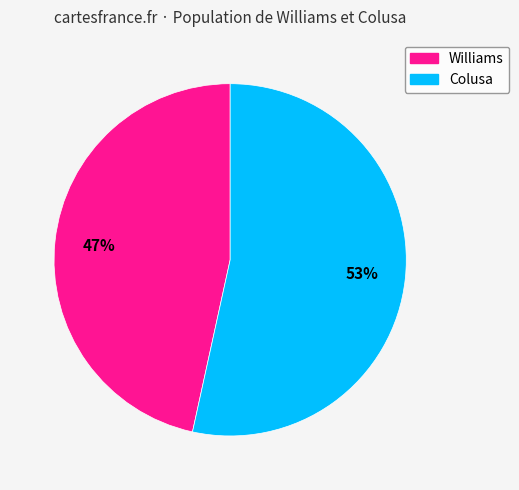

To the nearest percent, what percentage of the pie is Colusa?

53%